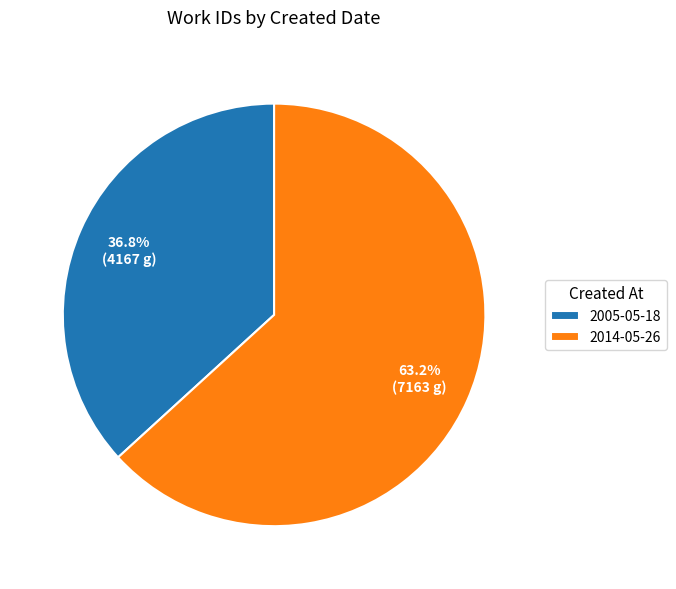

How many segments does this pie chart have?

2